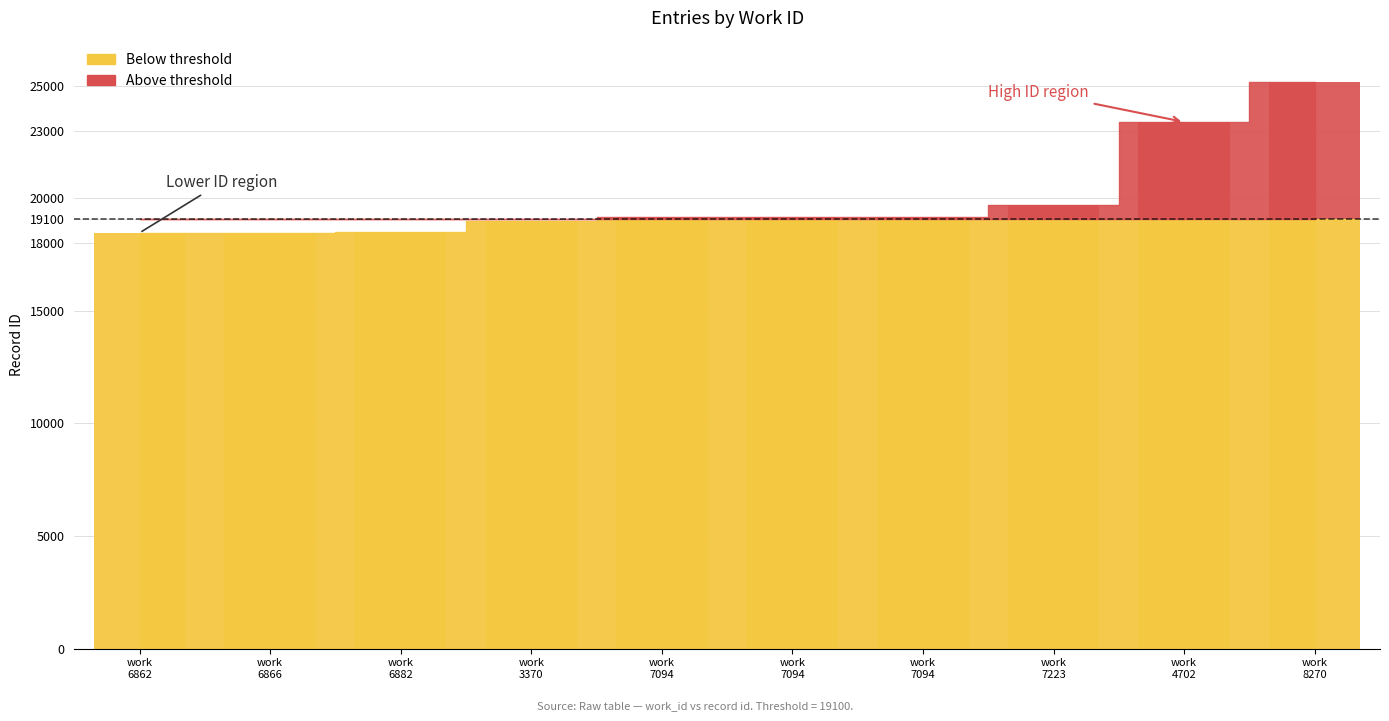

What is the label of the 4th bar from the right?

work 7094